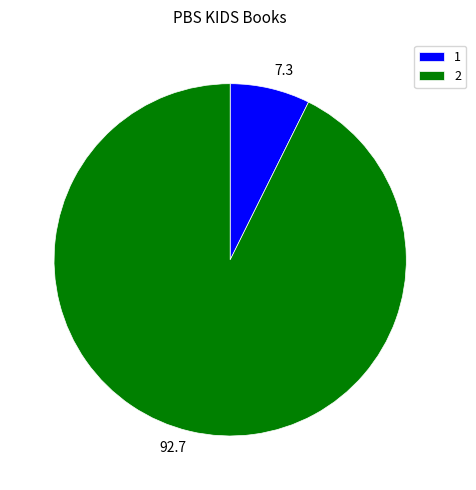

How many segments does this pie chart have?

2